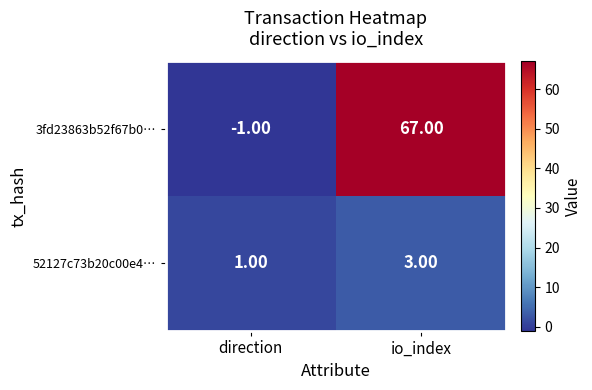

How many categories are shown in the chart?

2